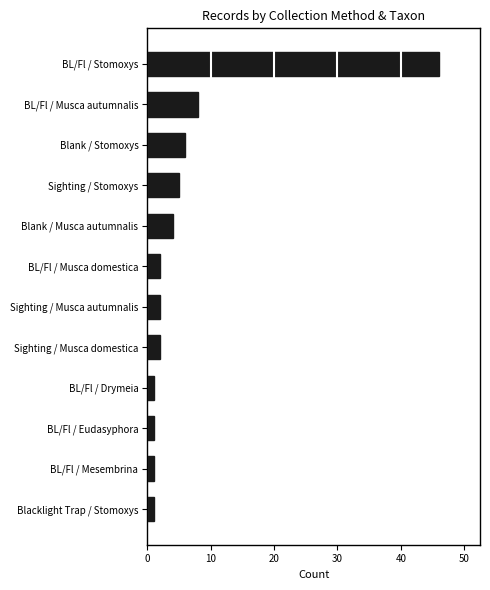

The chart shows a value of 6 at Blank / Stomoxys. True or false?

True